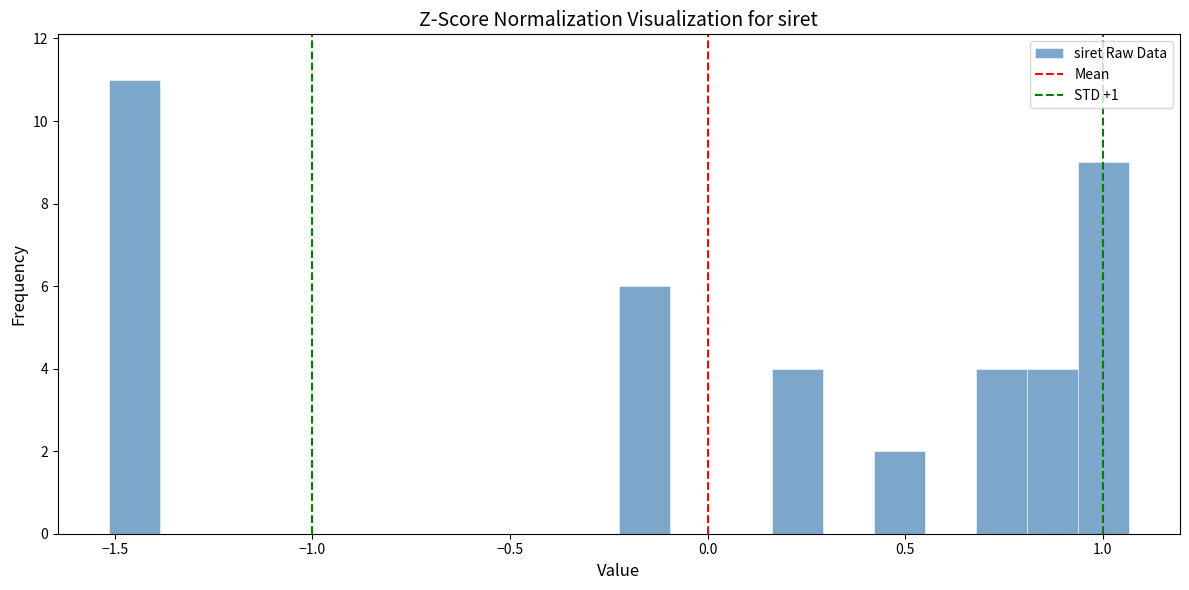

Read against the x-axis, roughly where is the centre of the tallest bar?

-1.45